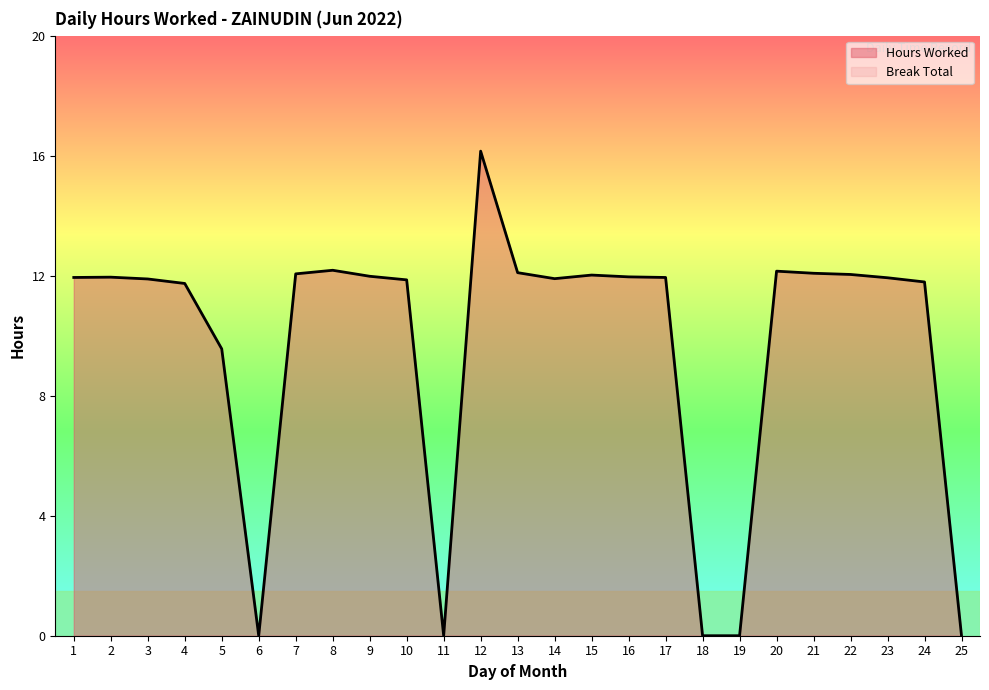

Approximately how many times larger is the value at 17 compared to 9?

1.0